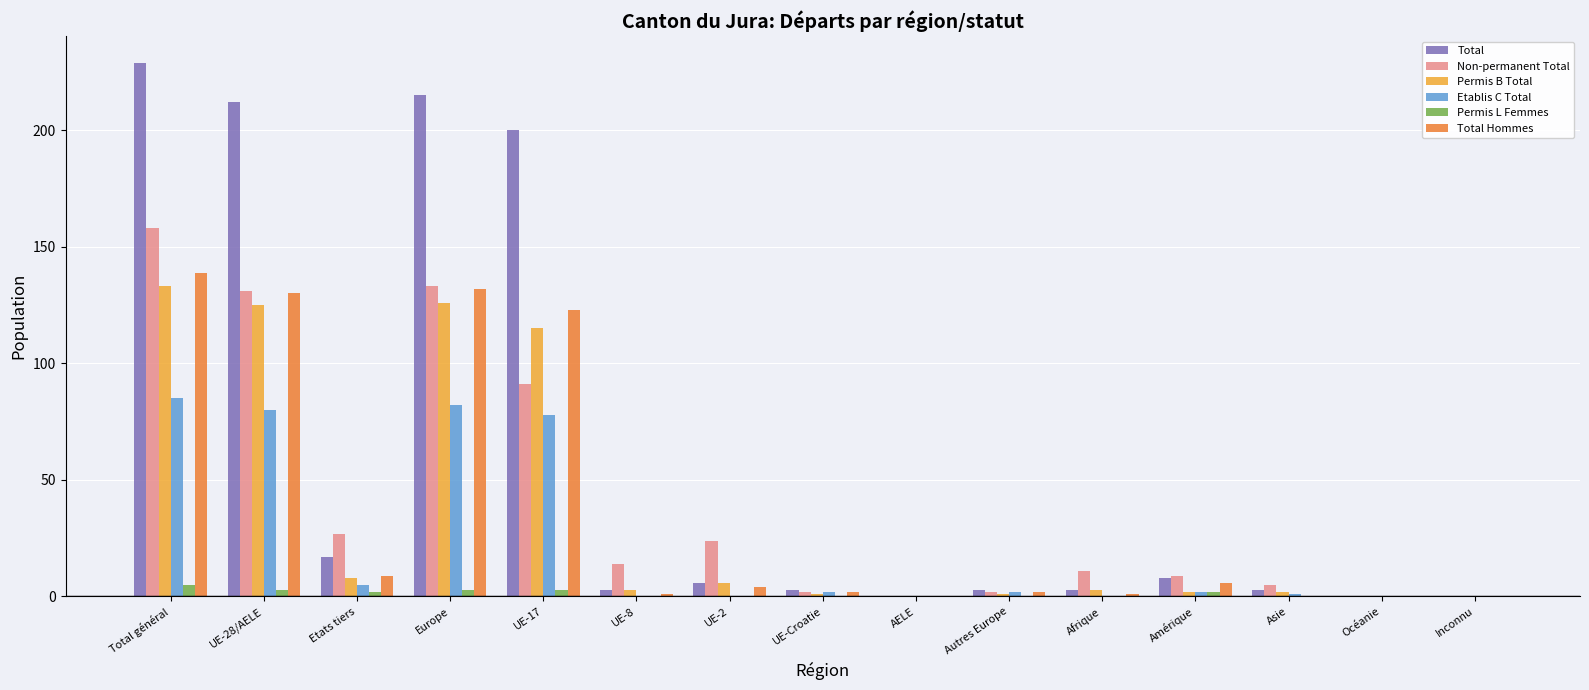

How many categories are shown in the chart?

15